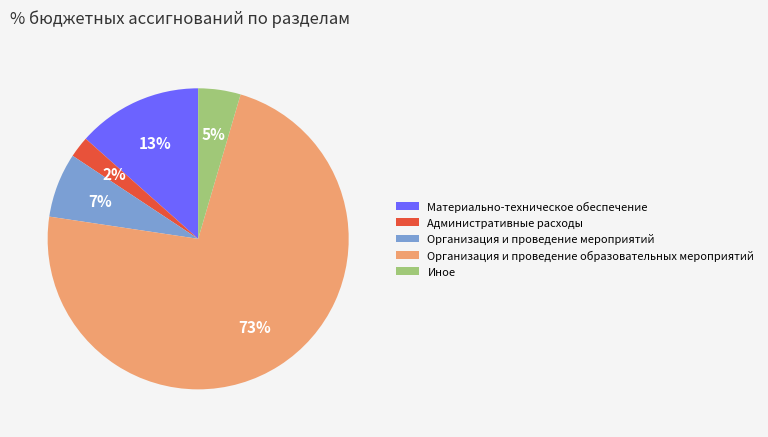

Count the number of slices in the pie.

5